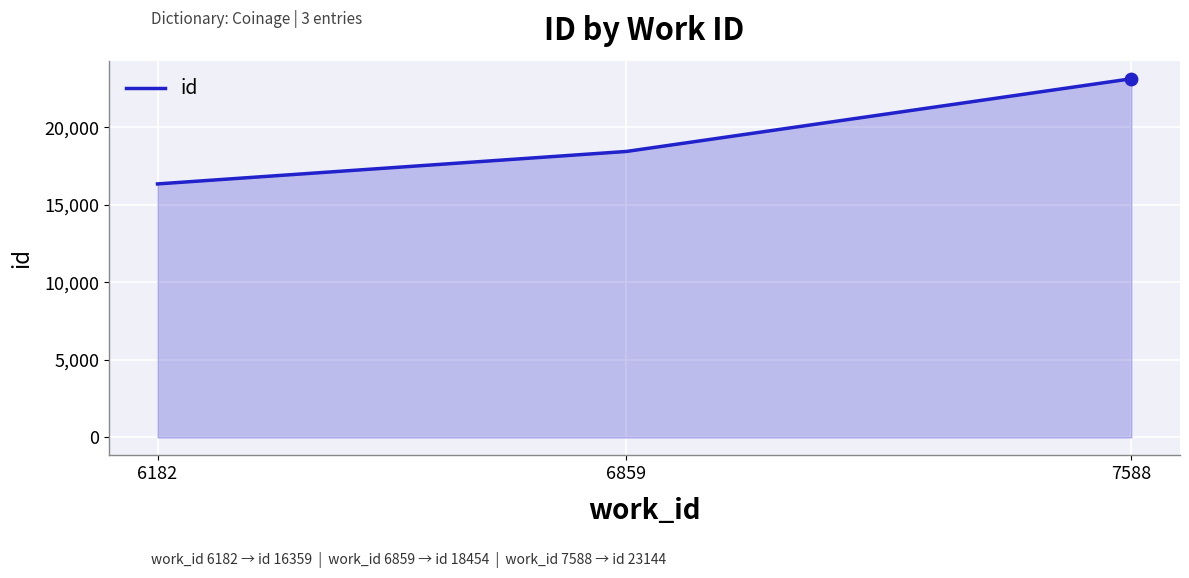

Approximately how many times larger is the value at 6859 compared to 7588?

0.8